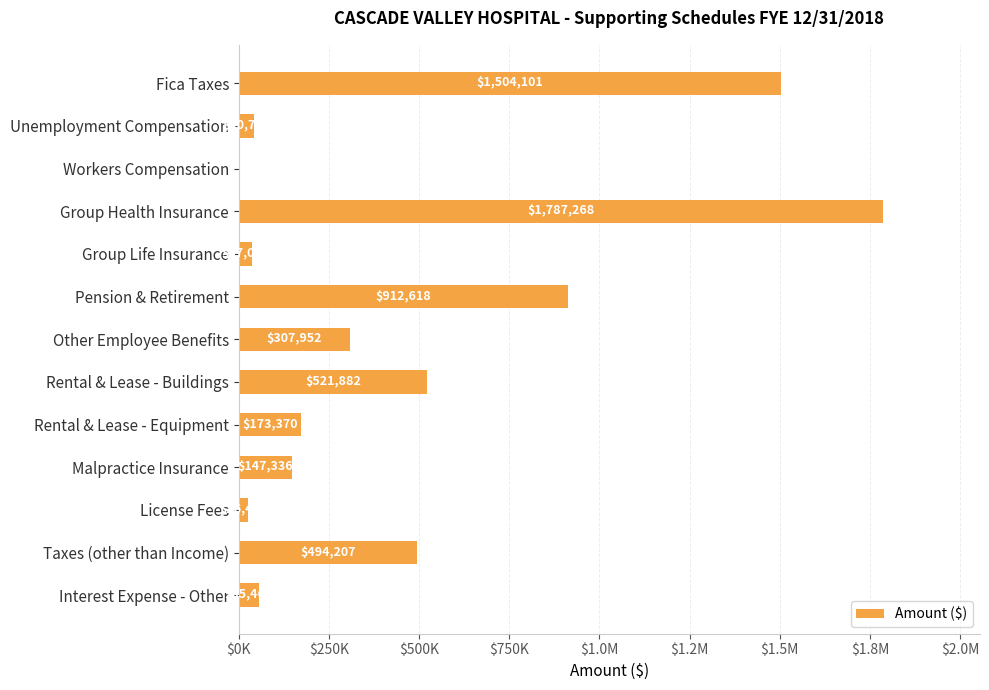

Are the bars horizontal?

Yes